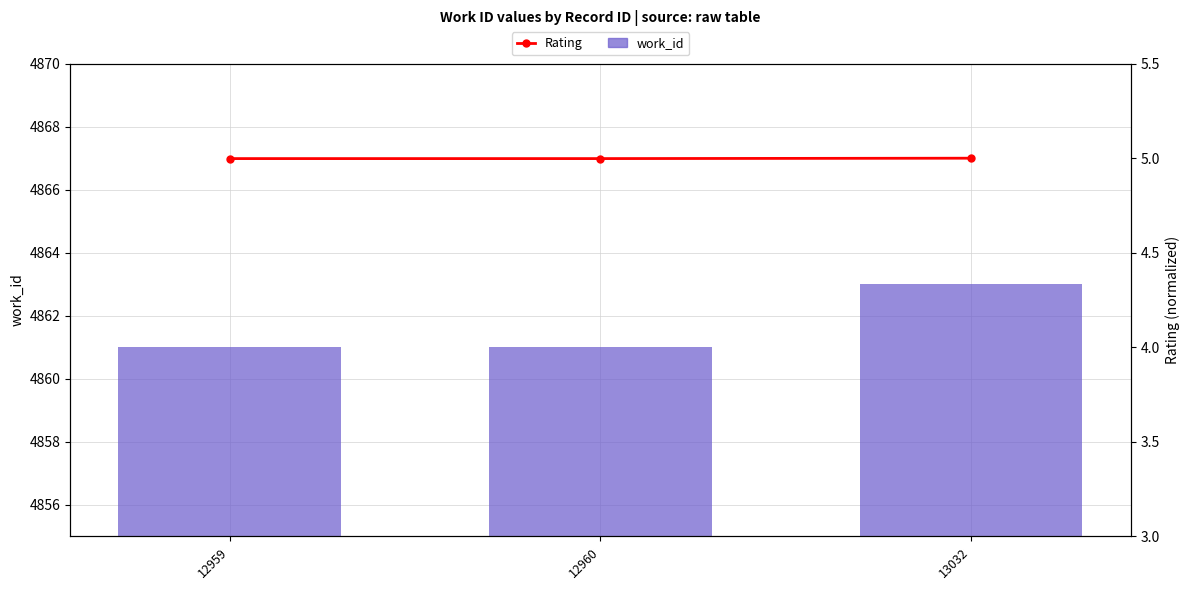

Which category has the lowest value in the work_id series?

12959